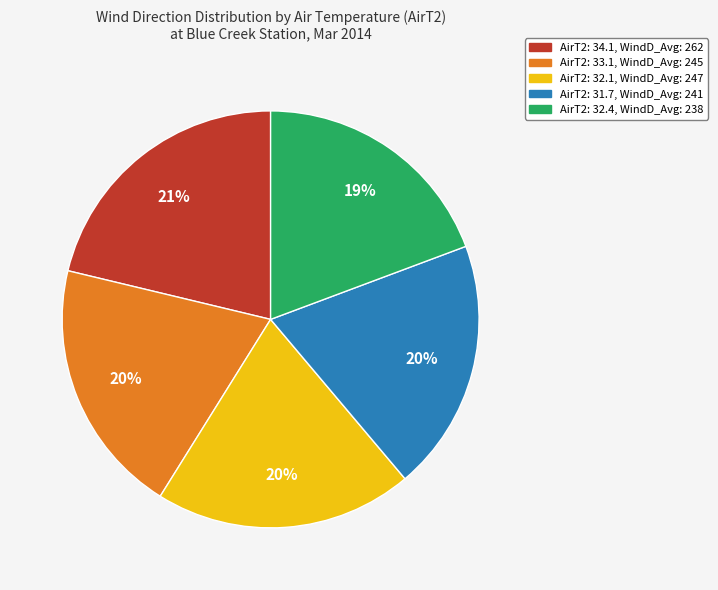

What is the ratio of the value at AirT2: 32.4, WindD_Avg: 238 to the value at AirT2: 34.1, WindD_Avg: 262?

0.9